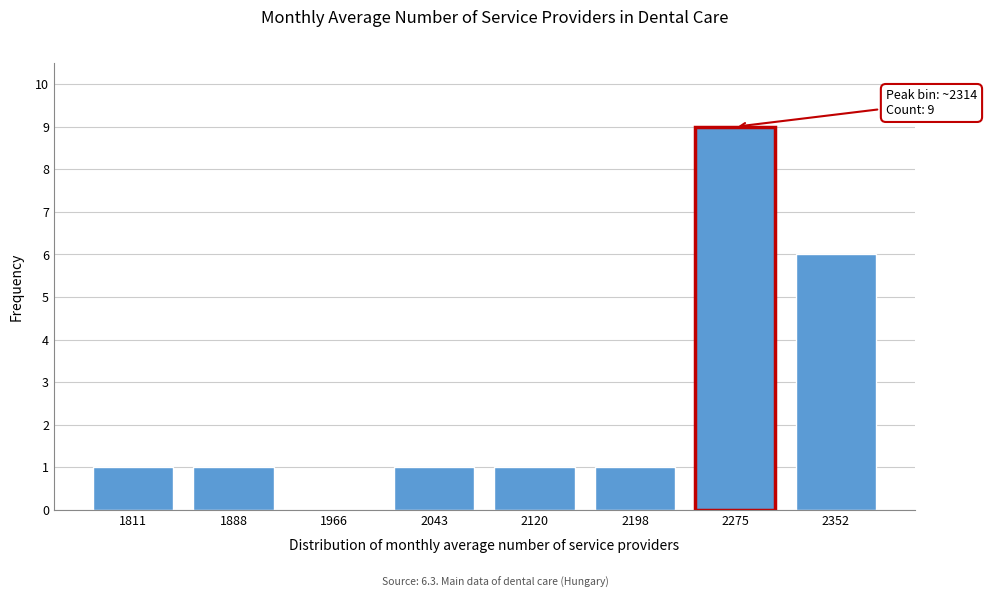

Reading left to right, list all the values displayed in this chart.

1811=1	1888=1	1966=0	2043=1	2120=1	2198=1	2275=9	2352=6